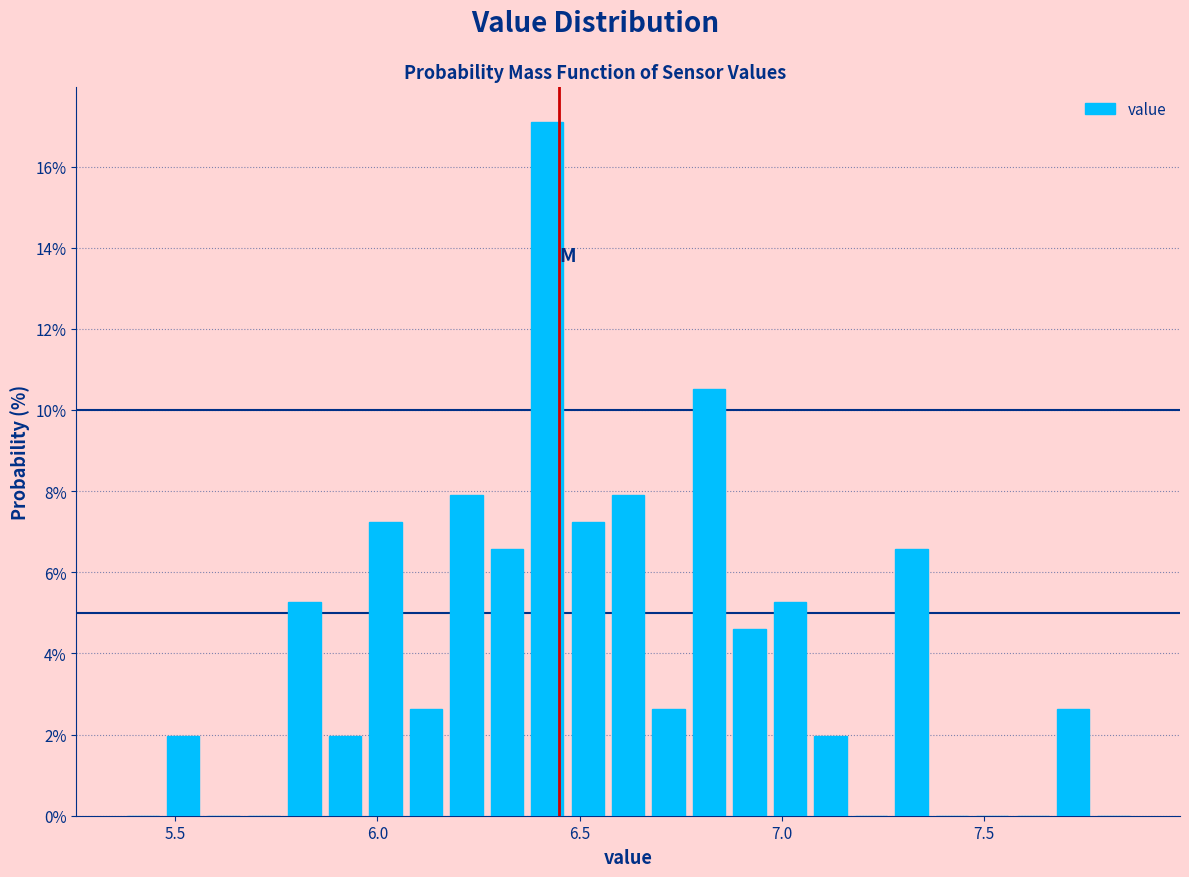

Around what value on the x-axis is the tallest bar? Give the approximate position of its centre, as read against the axis.

6.40